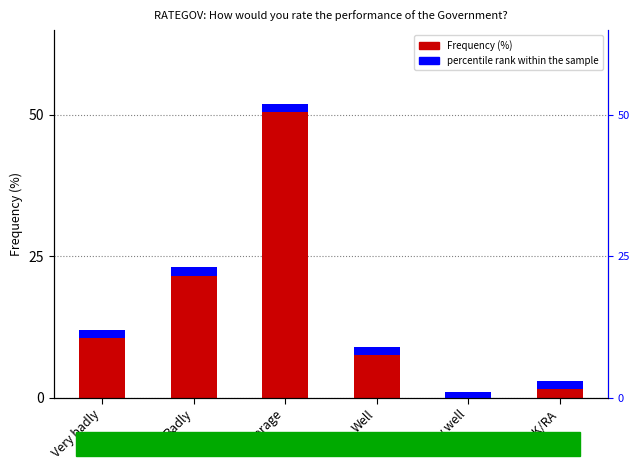

What is the sum of all values?

100